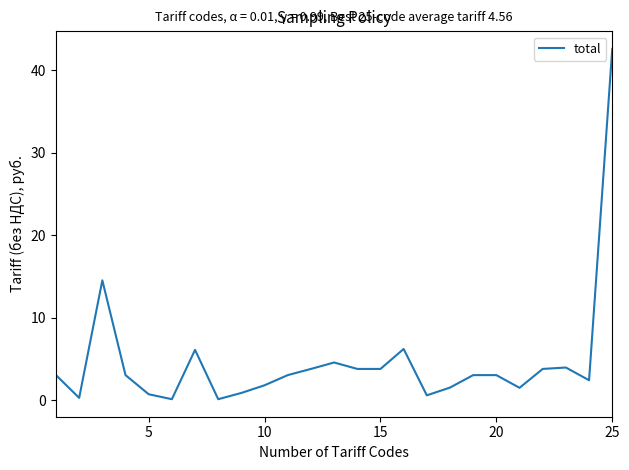

What is the difference between the maximum and minimum values?

42.5